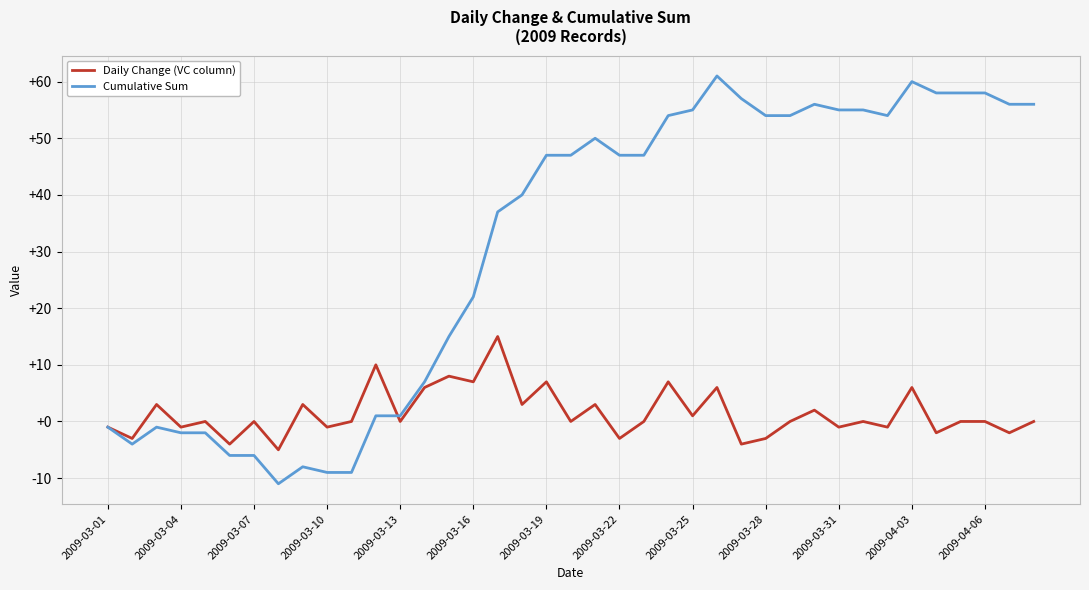

List the series in order of their overall mean, lowest first.

Daily Change (VC column), Cumulative Sum